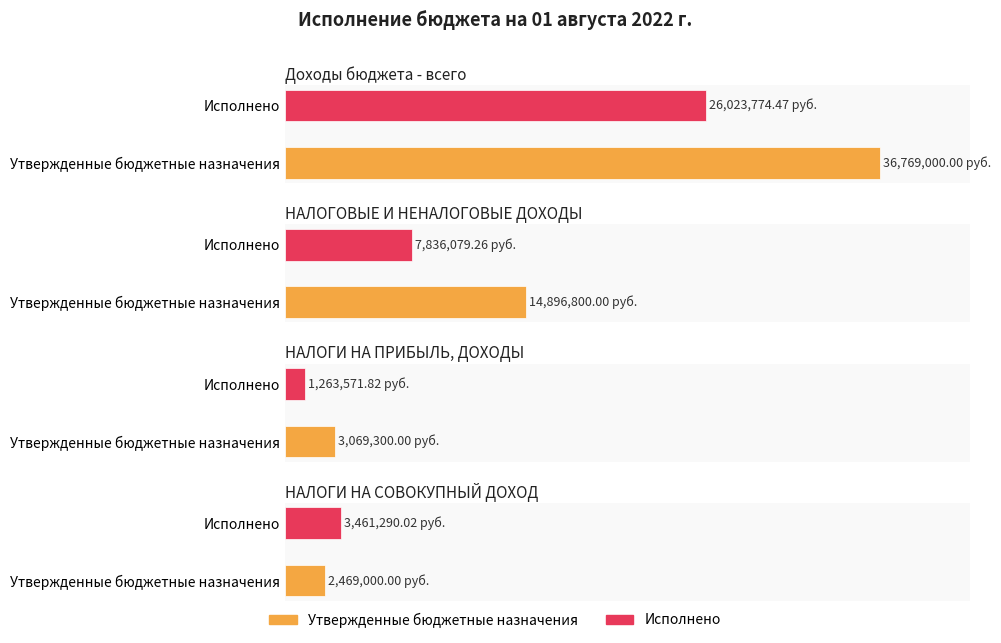

At which category is the sum across all series the highest?

Доходы бюджета - всего